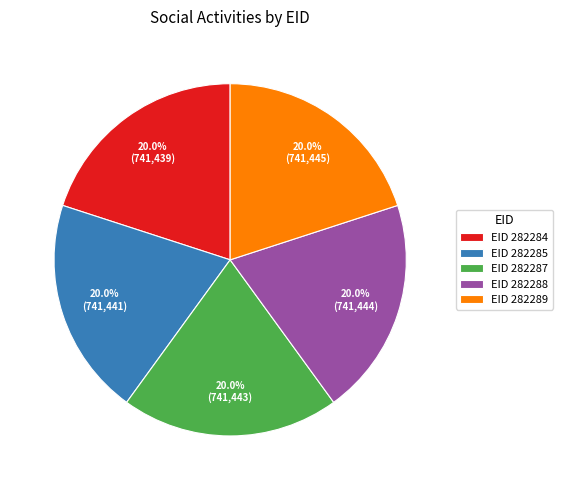

Count the number of slices in the pie.

5